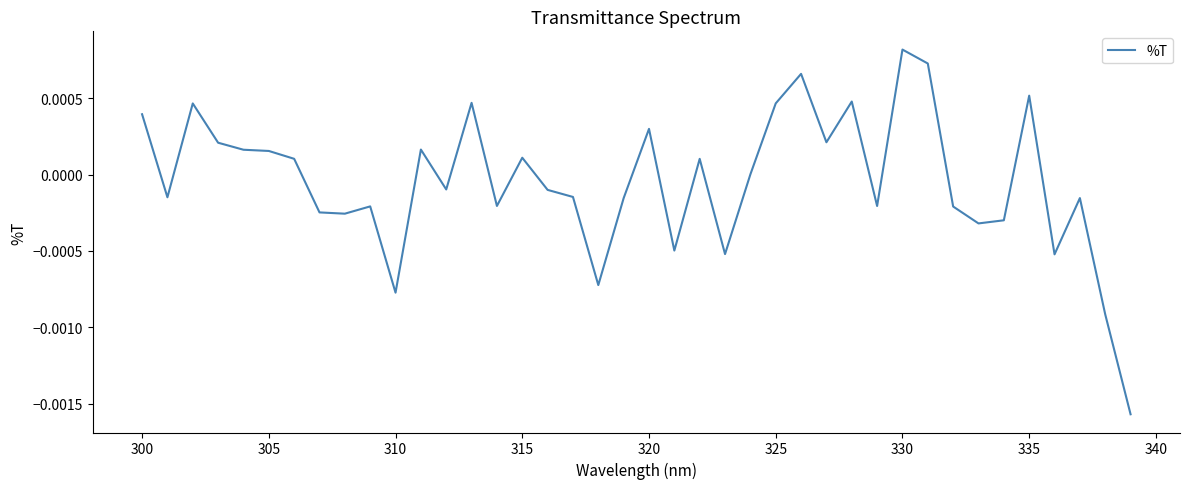

How many categories are shown in the chart?

40